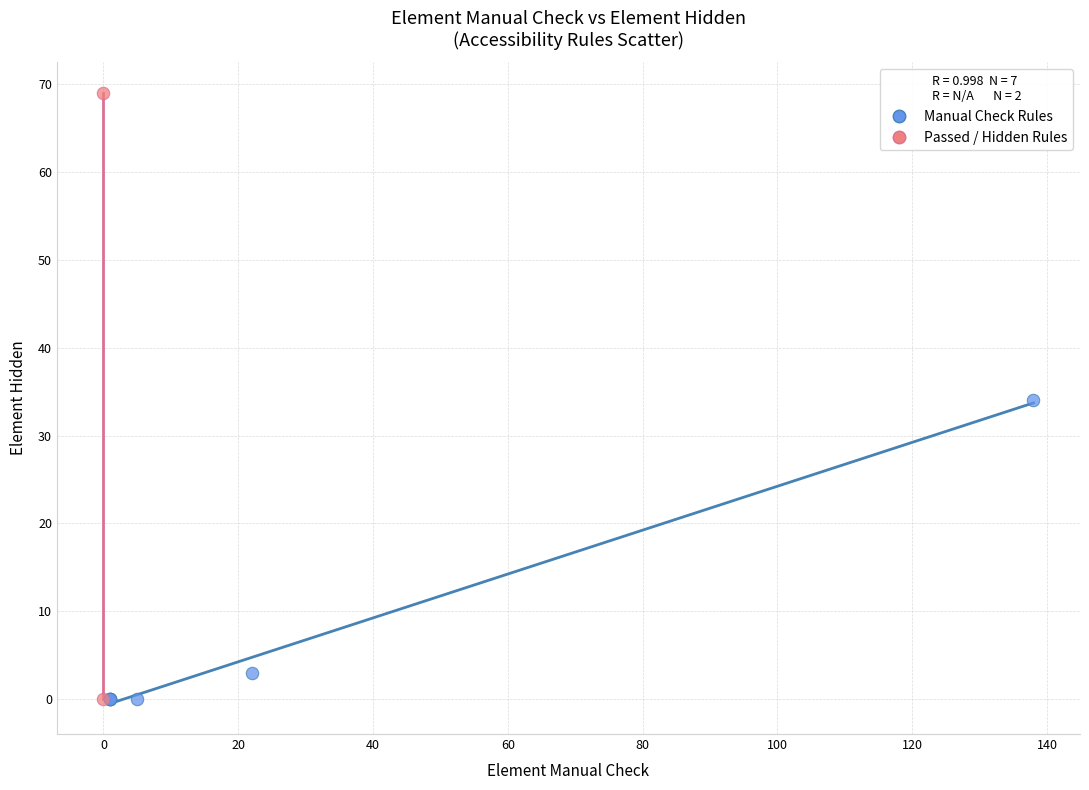

What are all the series names shown in the legend?

Manual Check Rules, Passed / Hidden Rules